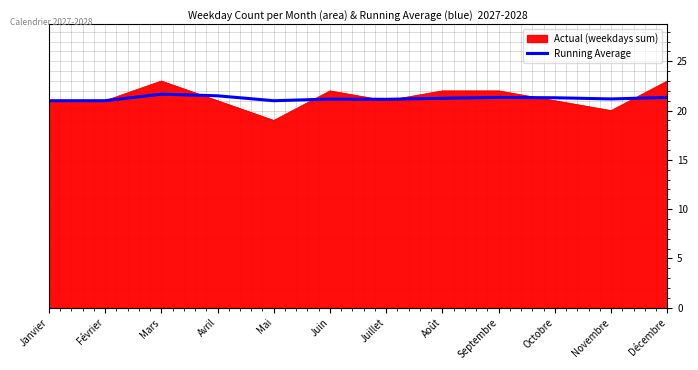

What is the approximate value of Actual (weekdays sum) at Octobre?

21.0